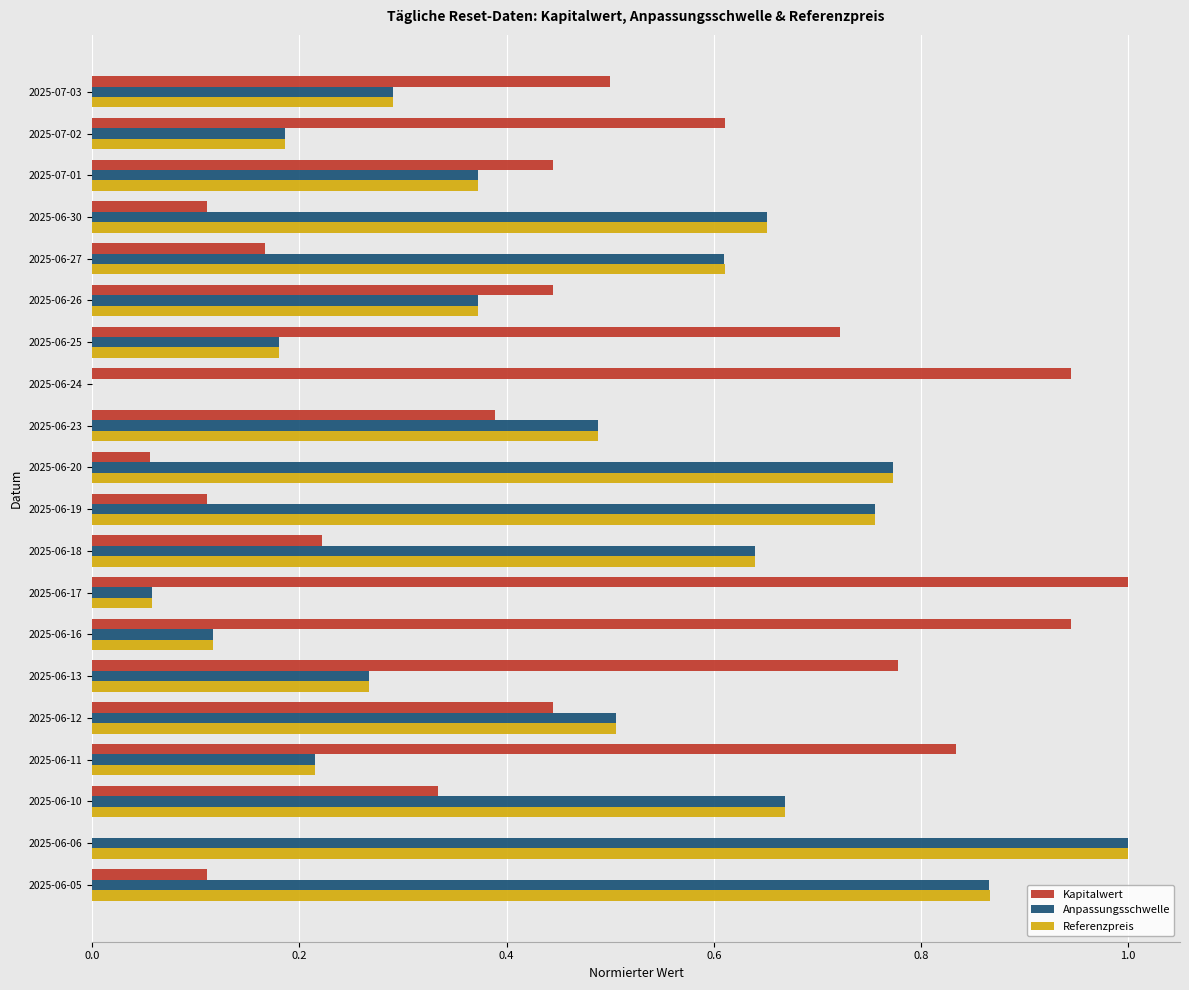

Is the value of Kapitalwert at 2025-06-17 greater than the value of Anpassungsschwelle at 2025-06-19?

Yes